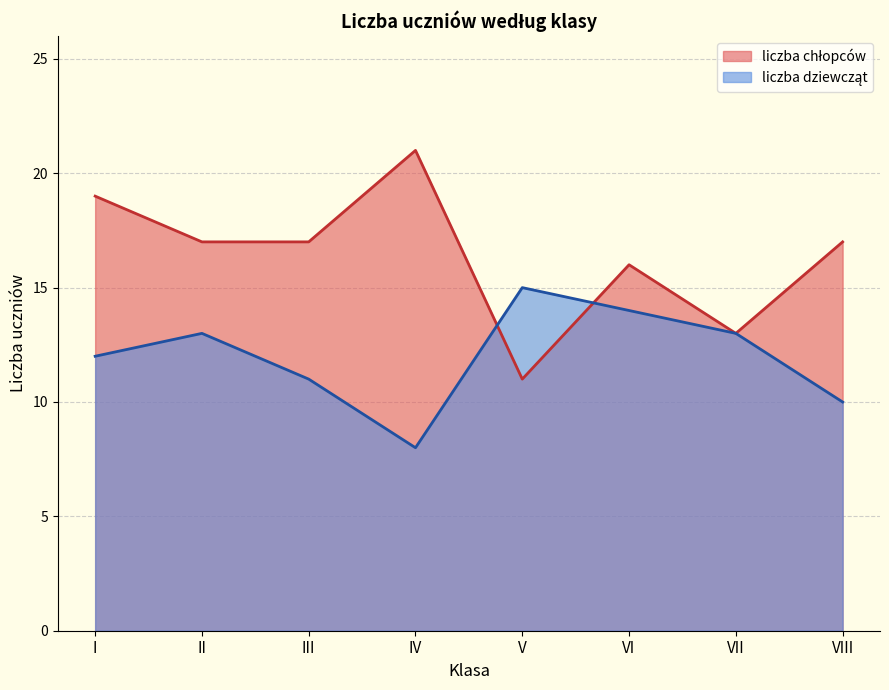

Is the value of liczba dziewcząt at IV greater than the value of liczba chłopców at III?

No